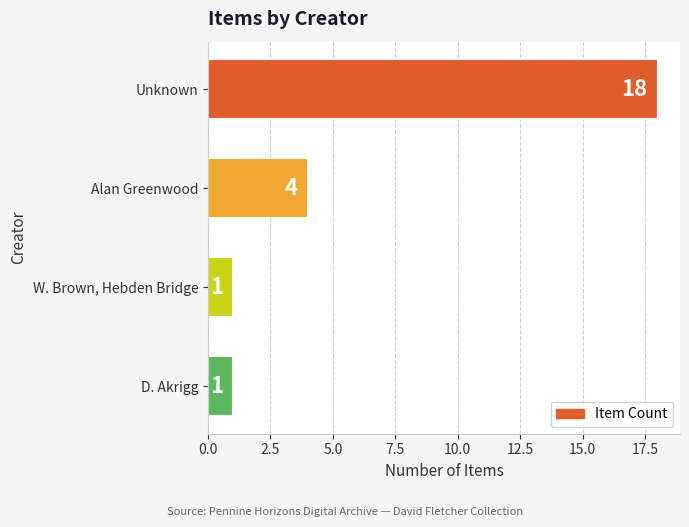

Reading top to bottom, extract all data points from this chart.

Unknown=18	Alan Greenwood=4	W. Brown, Hebden Bridge=1	D. Akrigg=1